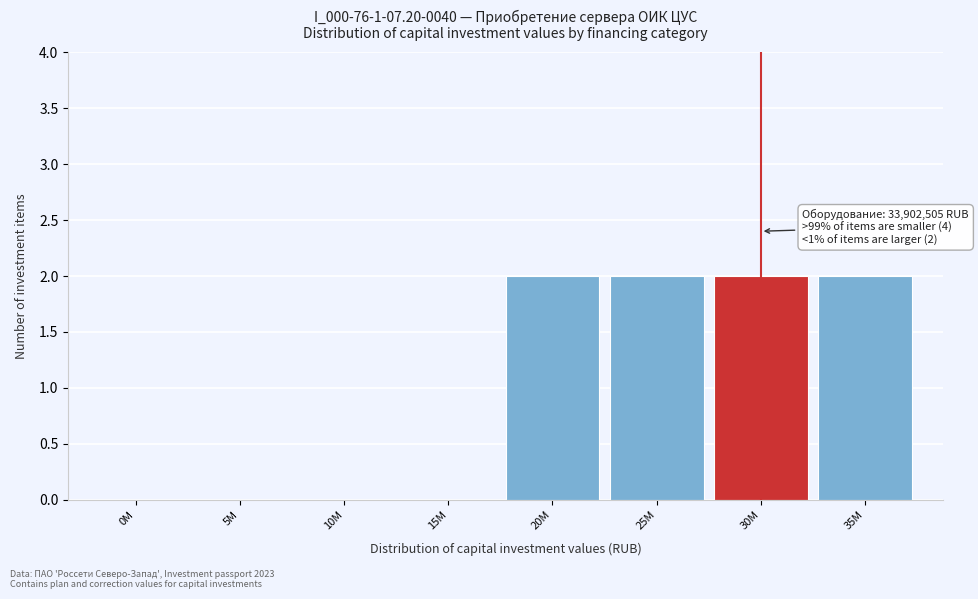

True or false: the data shows -1 at 10M.

False